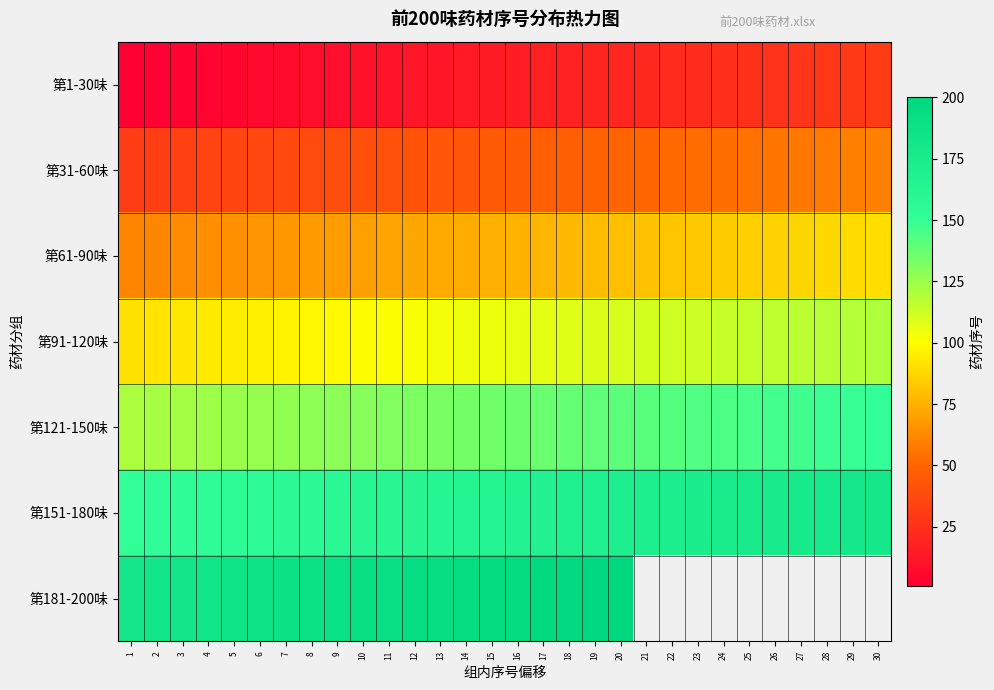

What is the greatest value displayed?

200